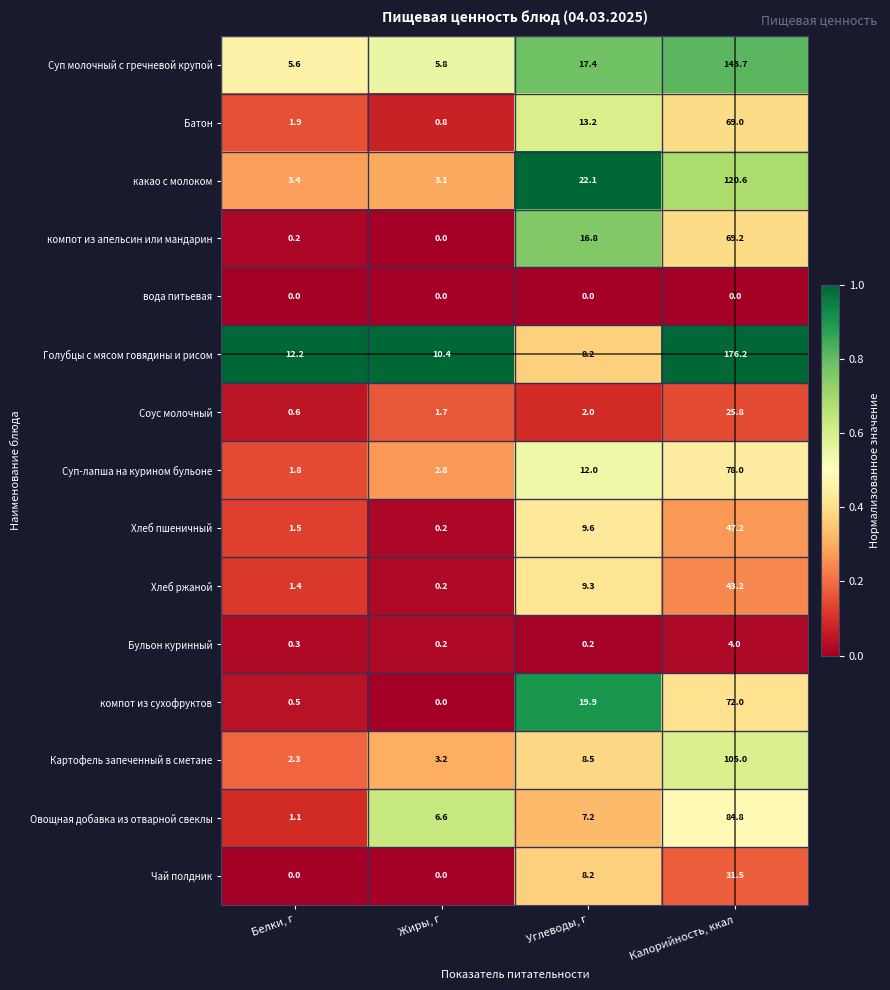

What is the lowest value of the Голубцы с мясом говядины и рисом series?

8.2